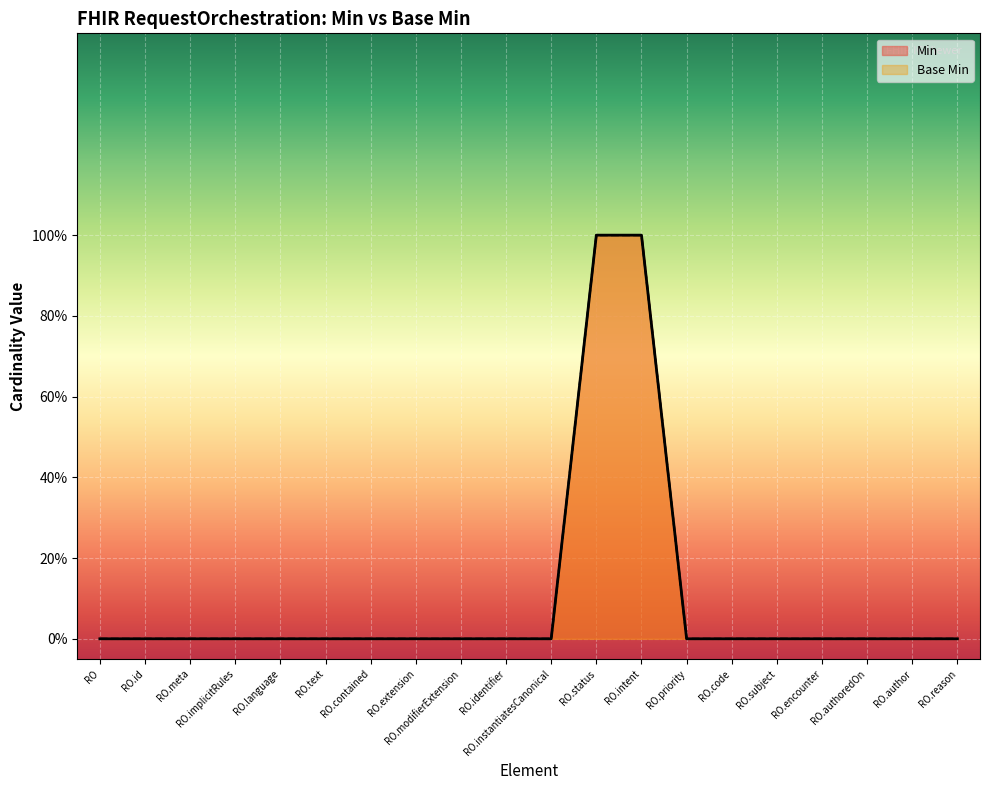

Which series has the widest spread of values?

Min